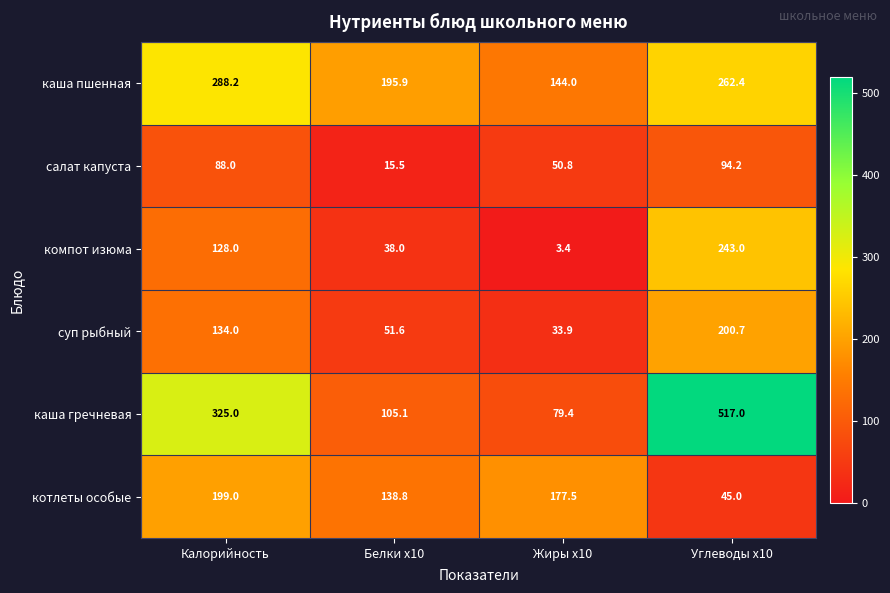

At which category is the sum across all series the highest?

Углеводы x10